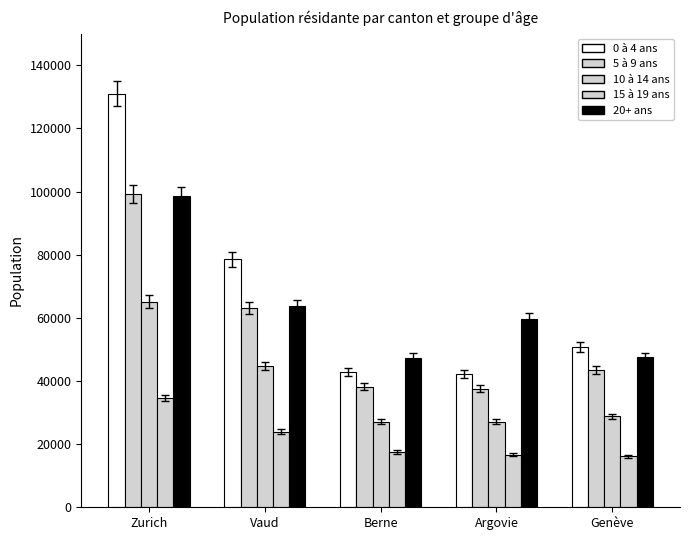

Which series changed the most between Berne and Genève?

0 à 4 ans